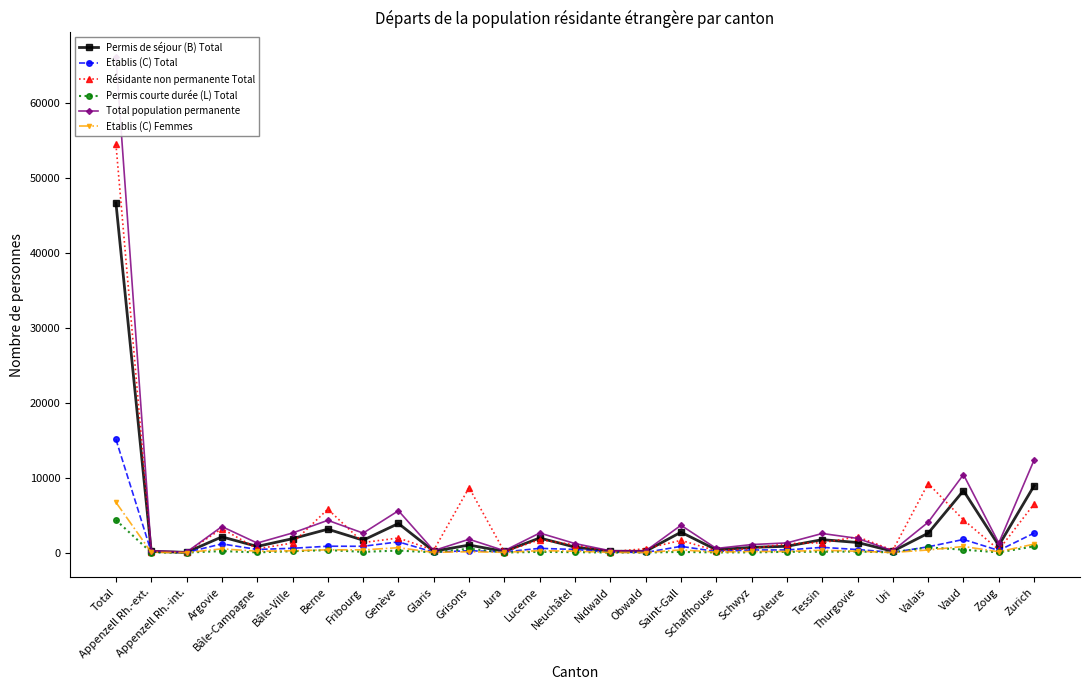

How many data points does each series have?

27